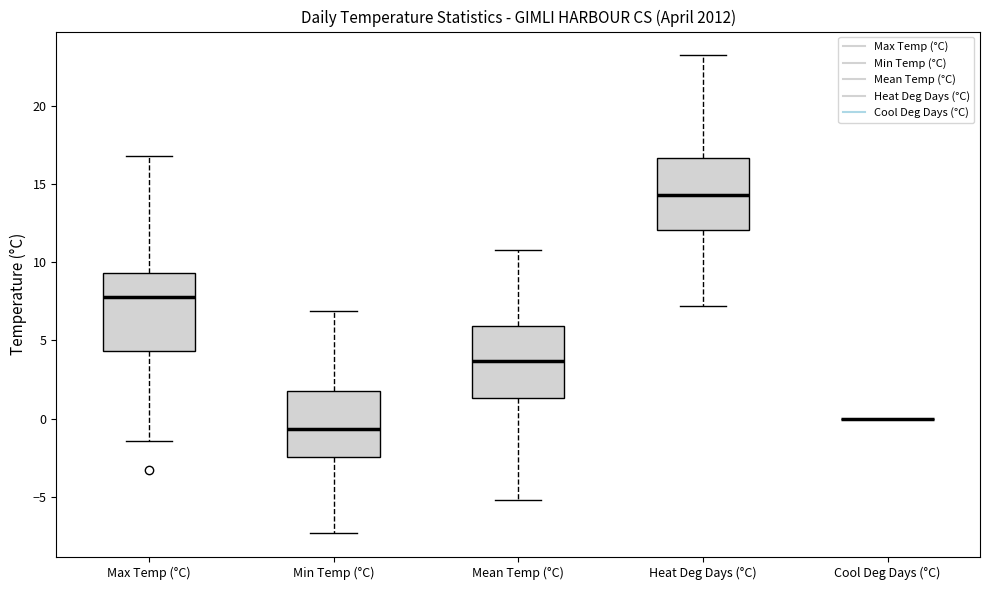

Reading left to right, transcribe this box plot: for each box, give where its median line is, the range the box spans, and where its two whiskers end, as read against the y-axis. The values are not printed on the chart, so give them approximately, as read against the axis.

Max Temp (°C): median 8.0, box 4.5 to 9.5, whiskers -1.5 to 17.0
Min Temp (°C): median -0.5, box -2.5 to 2.0, whiskers -7.5 to 7.0
Mean Temp (°C): median 3.5, box 1.5 to 6.0, whiskers -5.0 to 11.0
Heat Deg Days (°C): median 14.5, box 12.0 to 16.5, whiskers 7.0 to 23.0
Cool Deg Days (°C): box collapsed to a line at 0.0, whiskers 0.0 to 0.0